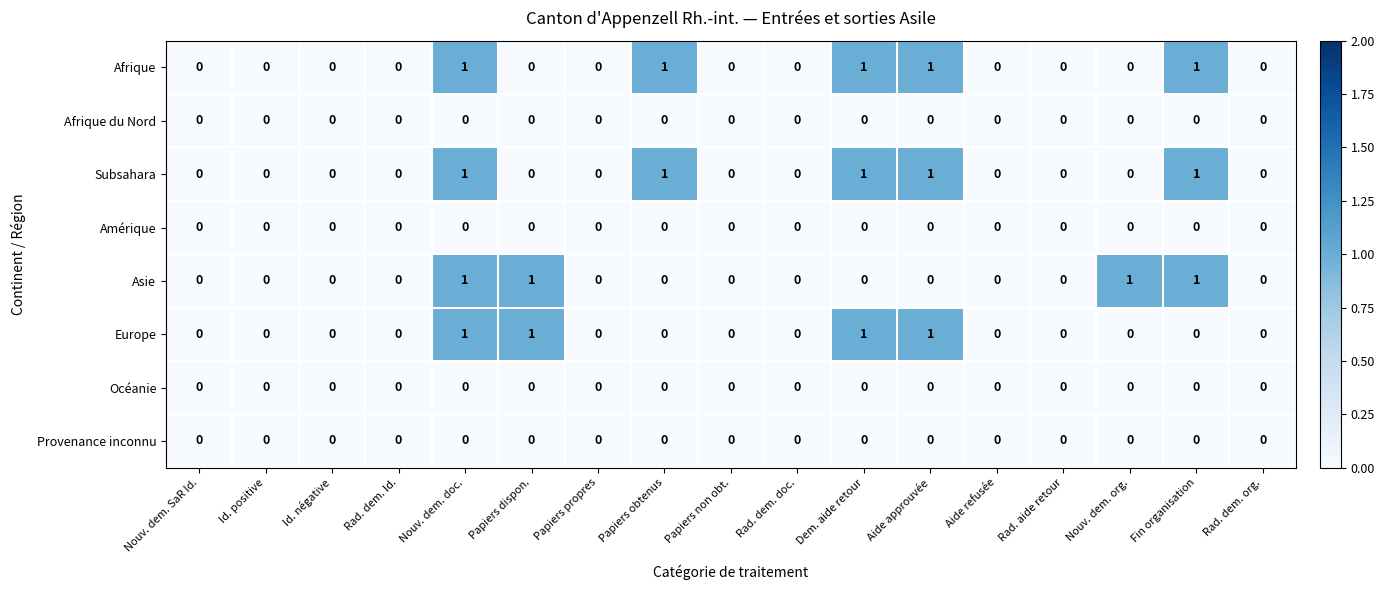

What is the total value across all series at Fin organisation?

3